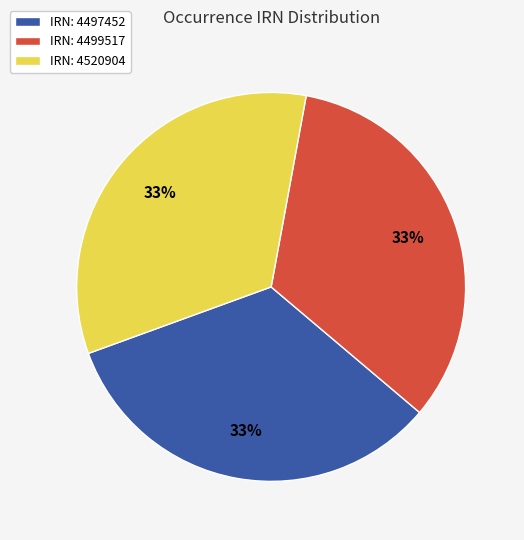

Combined, do IRN: 4499517 and IRN: 4520904 account for over 50%?

Yes